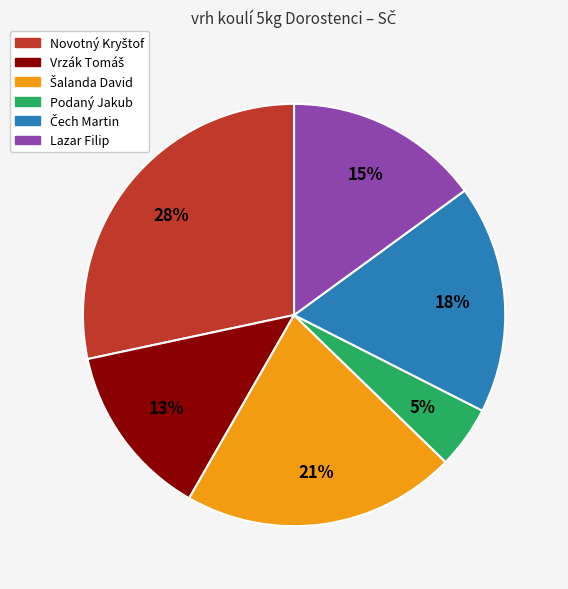

What percentage is the Podaný Jakub slice, to the nearest percent?

5%